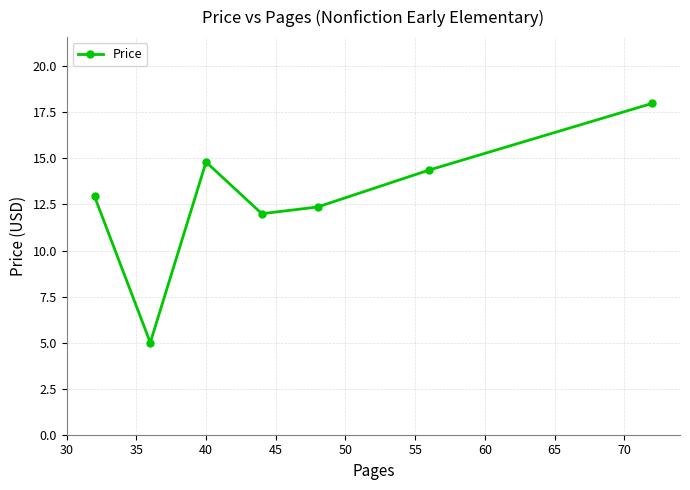

What is the value of the 4th point from the left?

12.0